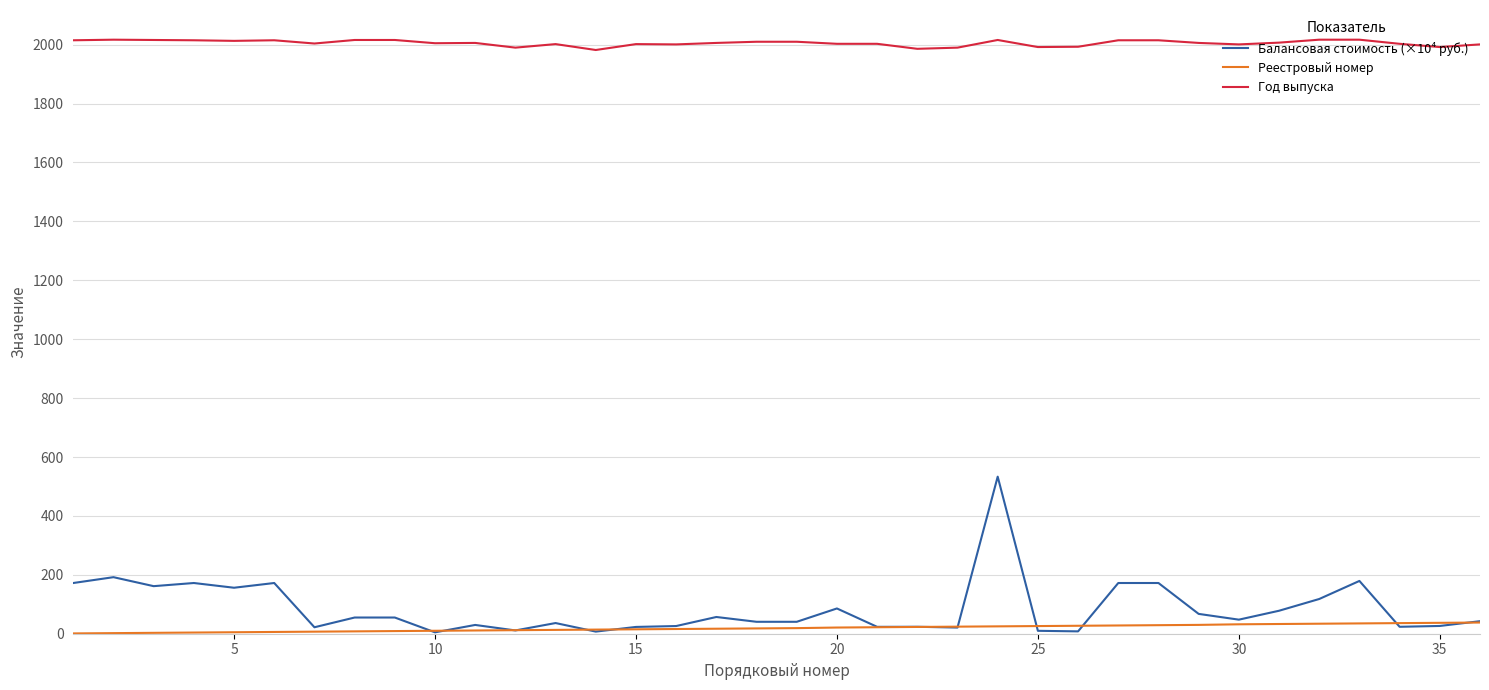

Which series has the largest total across all categories?

Год выпуска